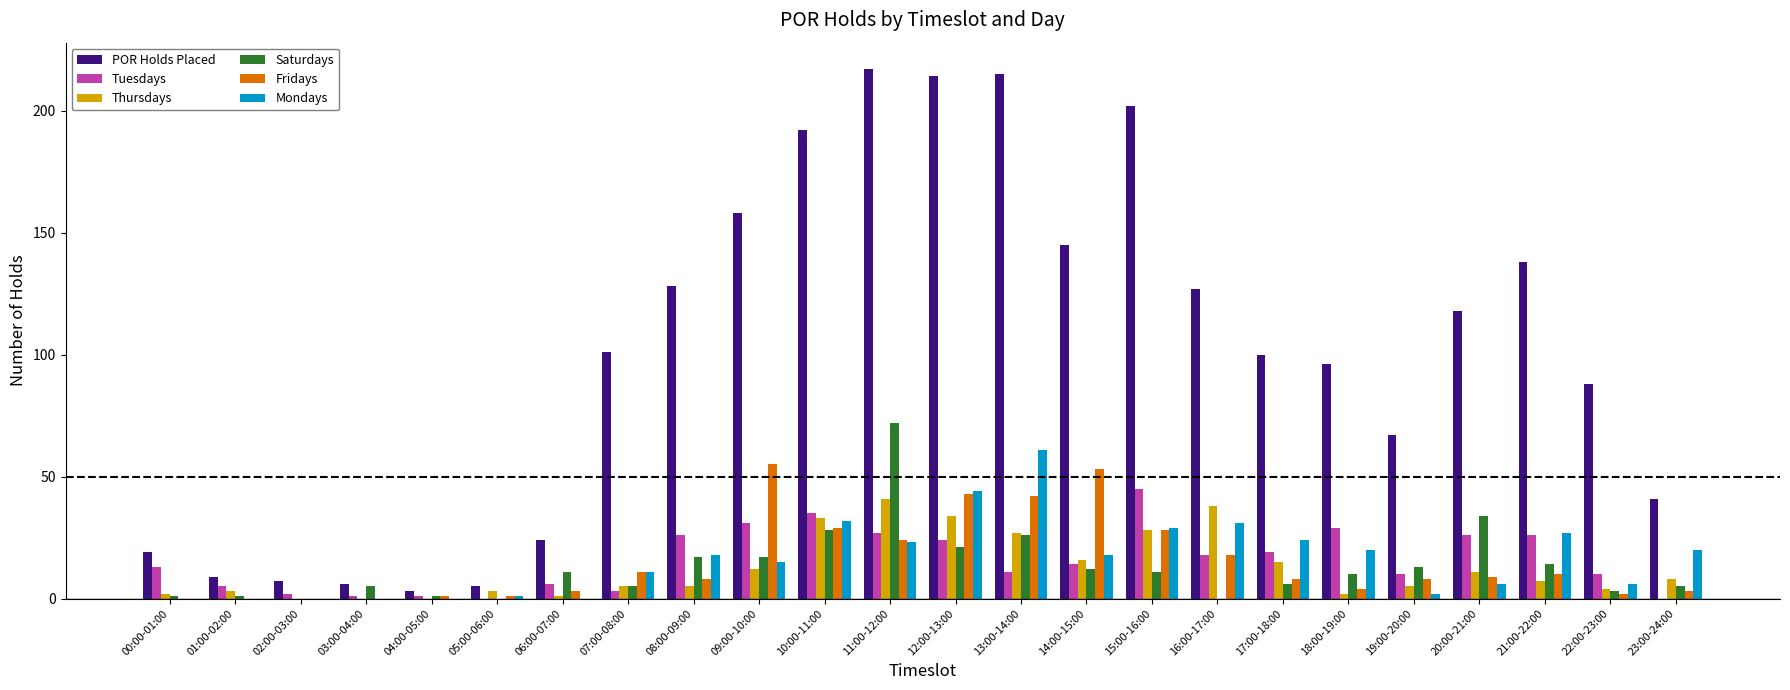

Which series has the largest total across all categories?

POR Holds Placed